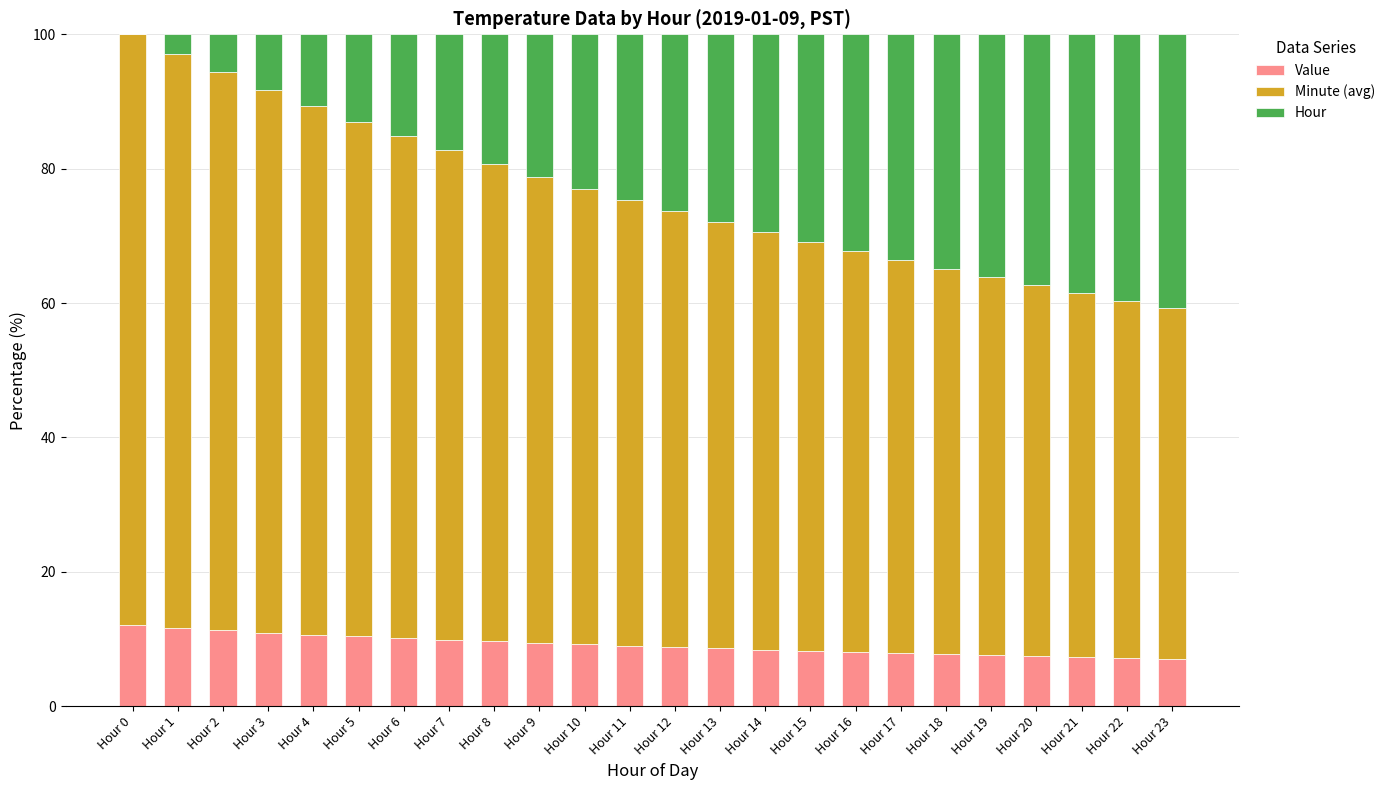

What is the maximum value for Value?

12.1